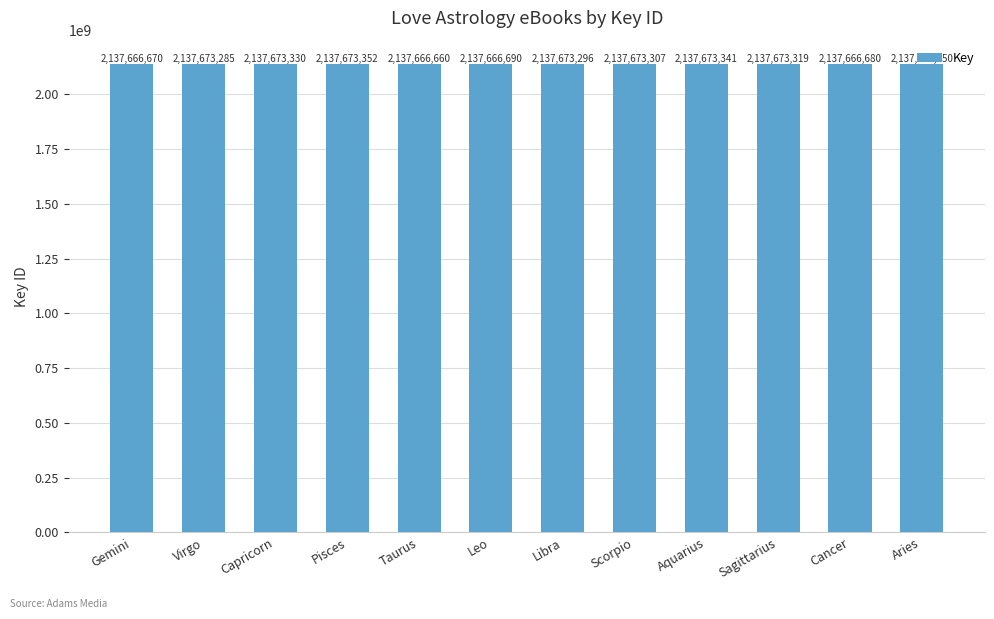

Does the chart contain any negative values?

No